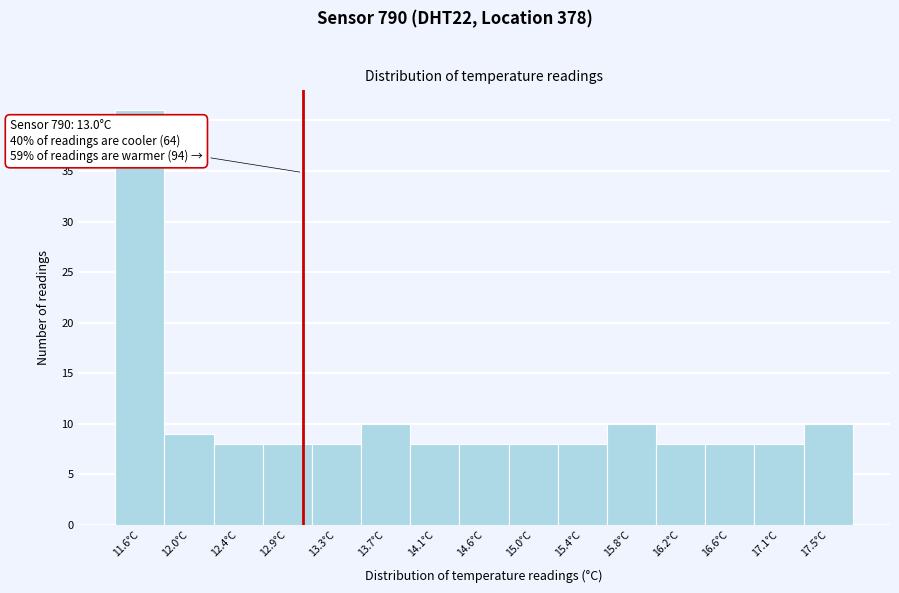

Which range on the x-axis has the tallest bar?

11.40 to 11.82